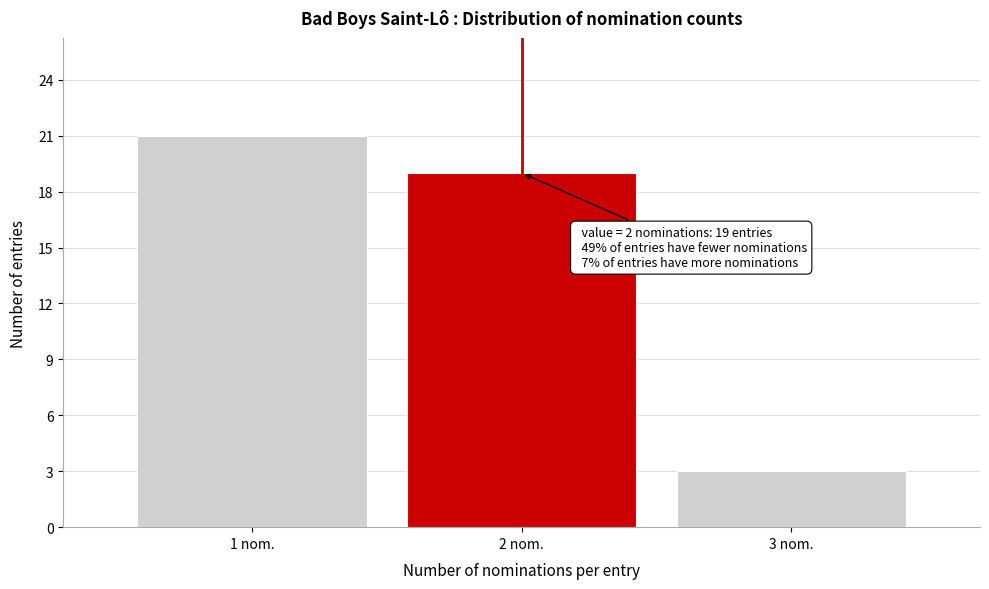

Which range on the x-axis has the tallest bar?

0.5 to 1.5